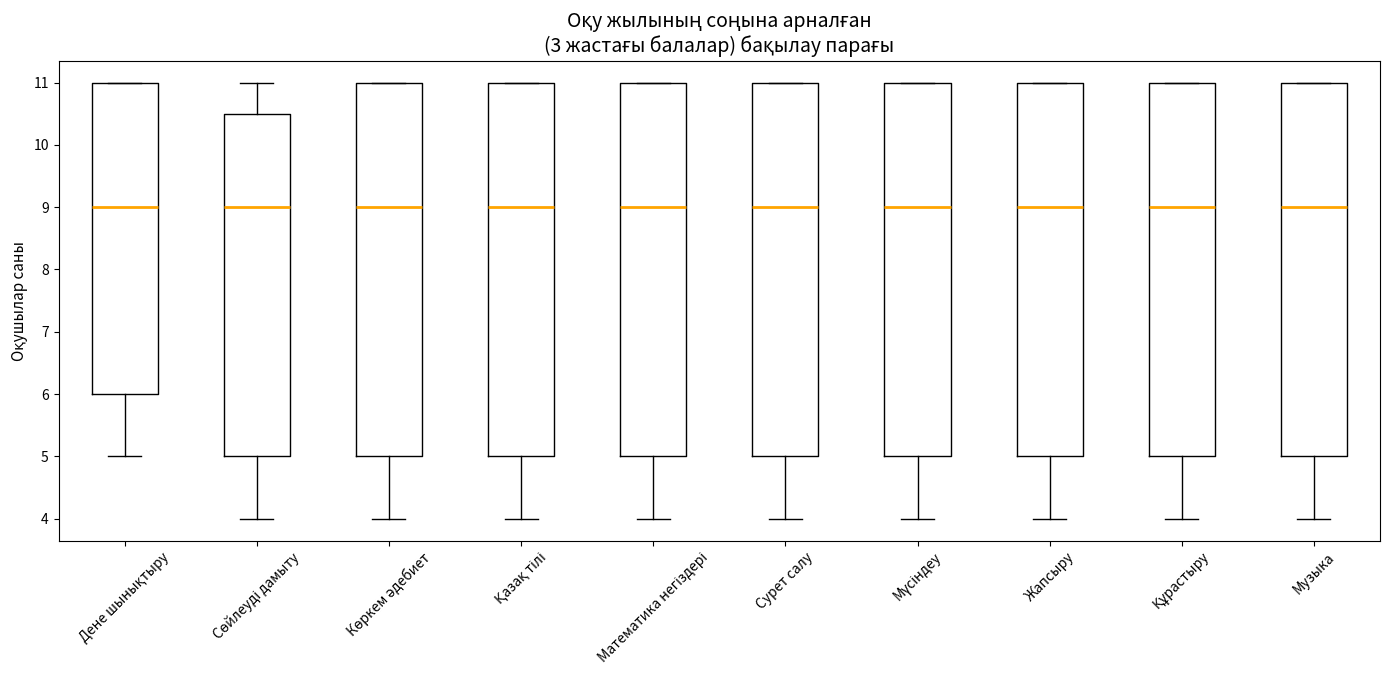

Where does the median line of the box for Мүсіндеу sit on the y-axis? The values are not printed on the chart, so give them approximately, as read against the axis.

9.0